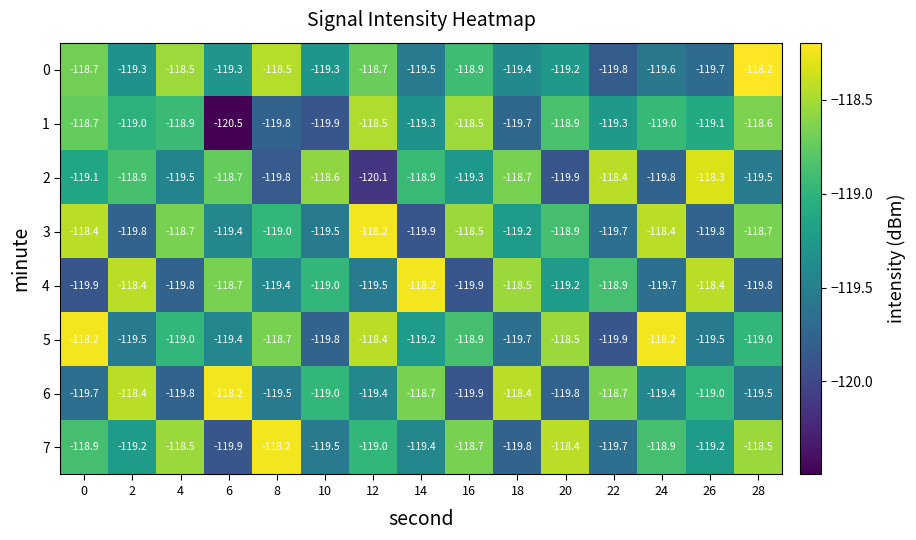

Which series changed the most between 20 and 28?

0